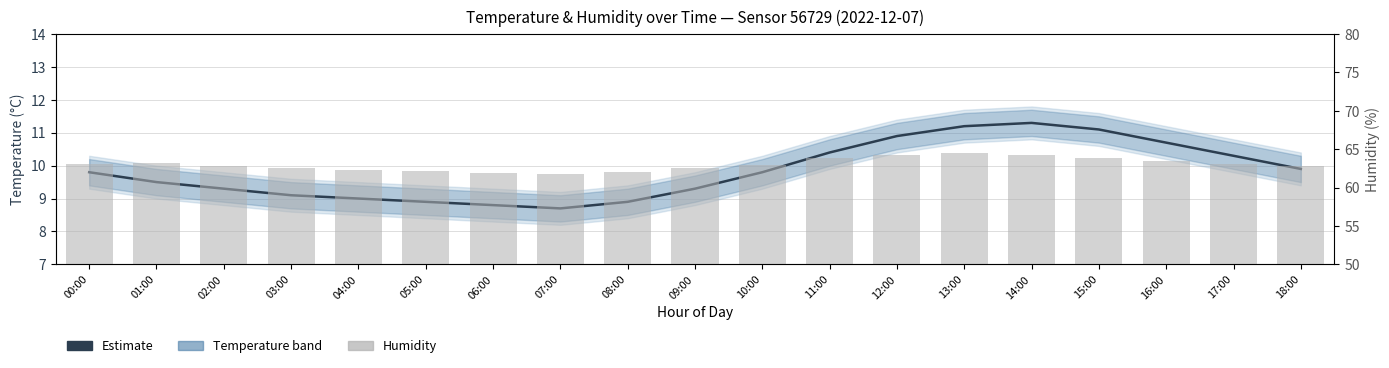

What is the total value across all series at 05:00?

71.0